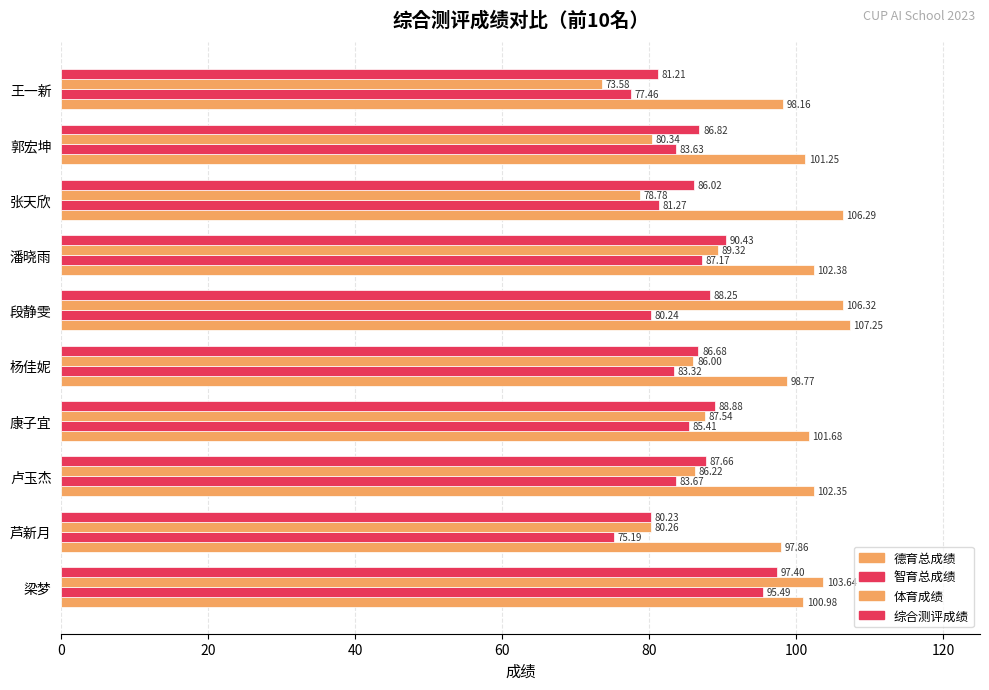

How many values in the 体育成绩 series are below 86?

4